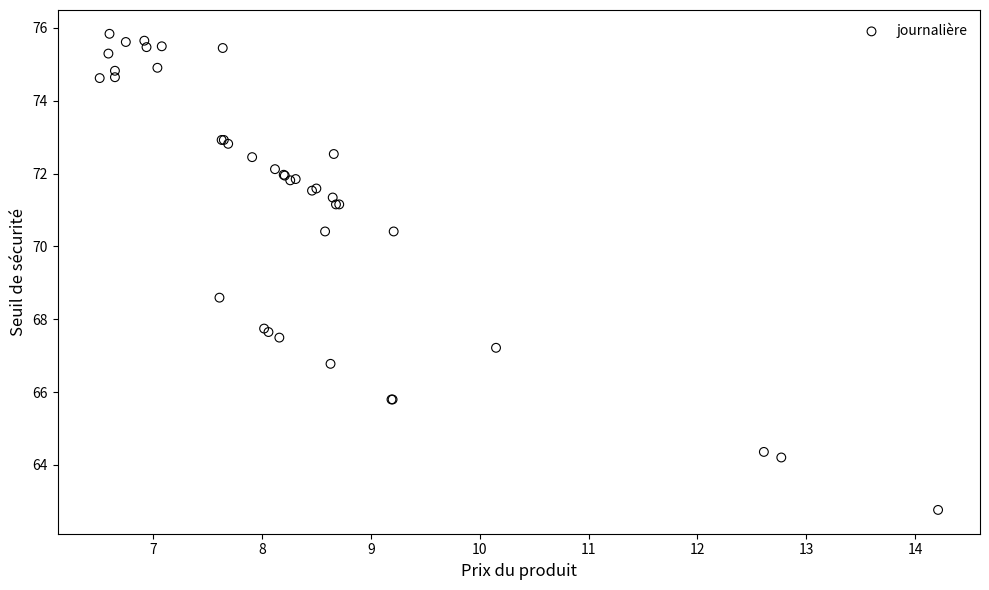

What Y value in the scatter plot is closest to 69?

68.6